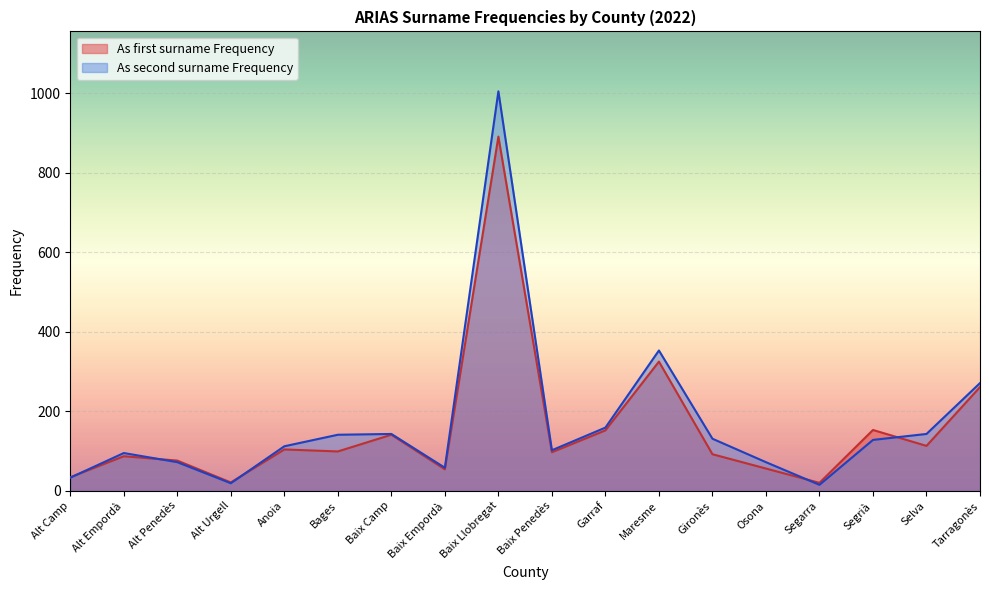

After their last crossing, which series has the higher values: As second surname Frequency or As first surname Frequency?

As second surname Frequency